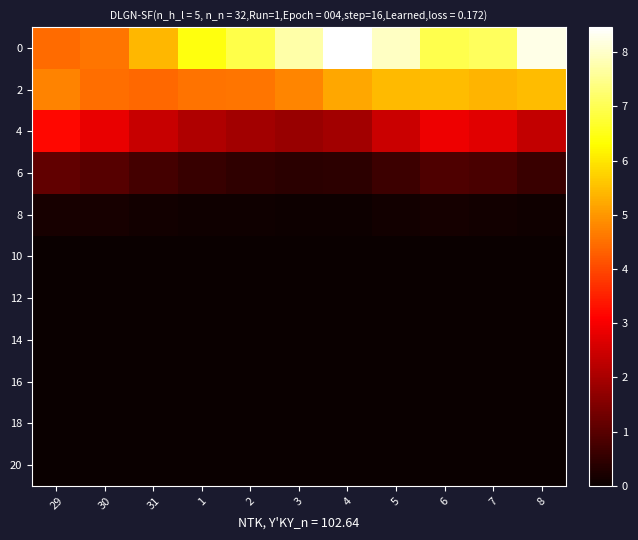

How many distinct data groups are displayed?

11